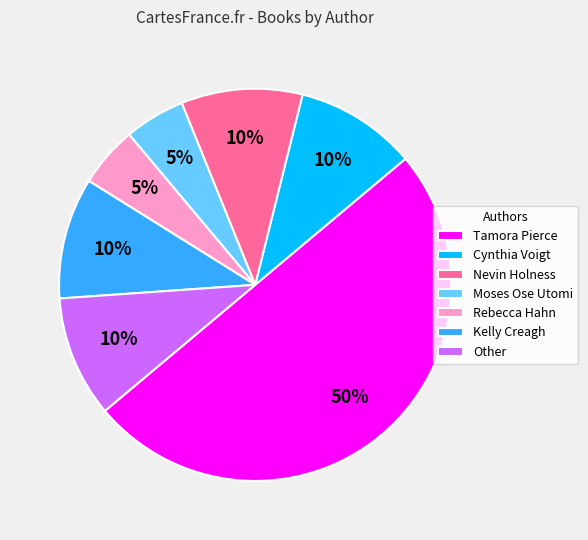

How many segments does this pie chart have?

7